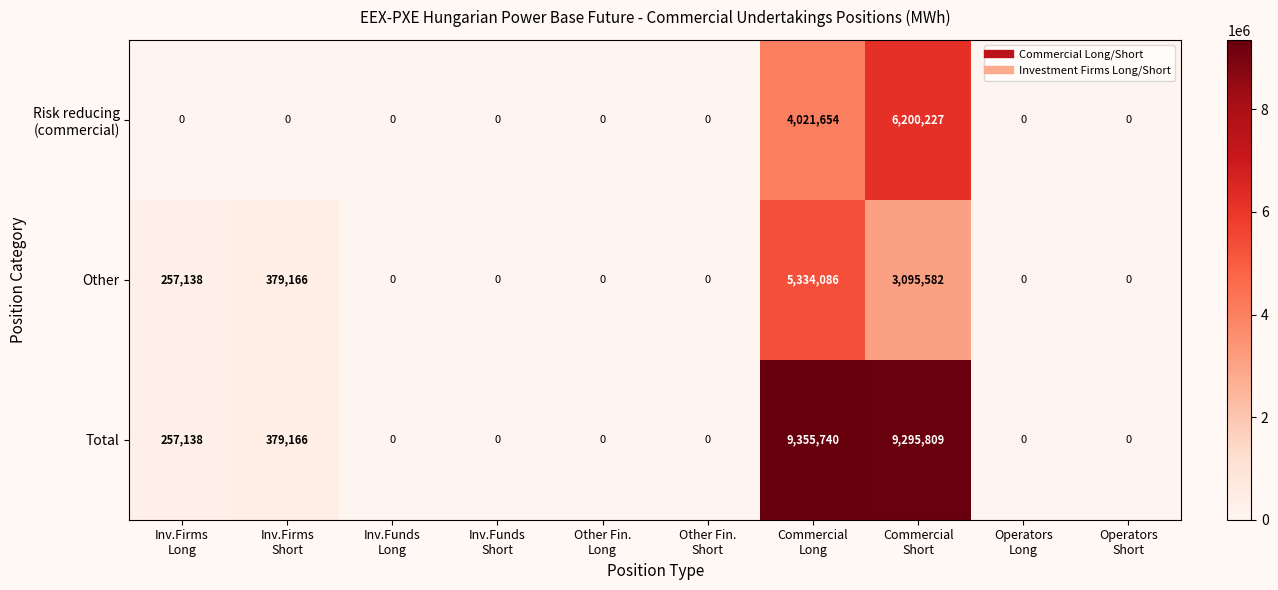

Count the number of categories in the chart.

10